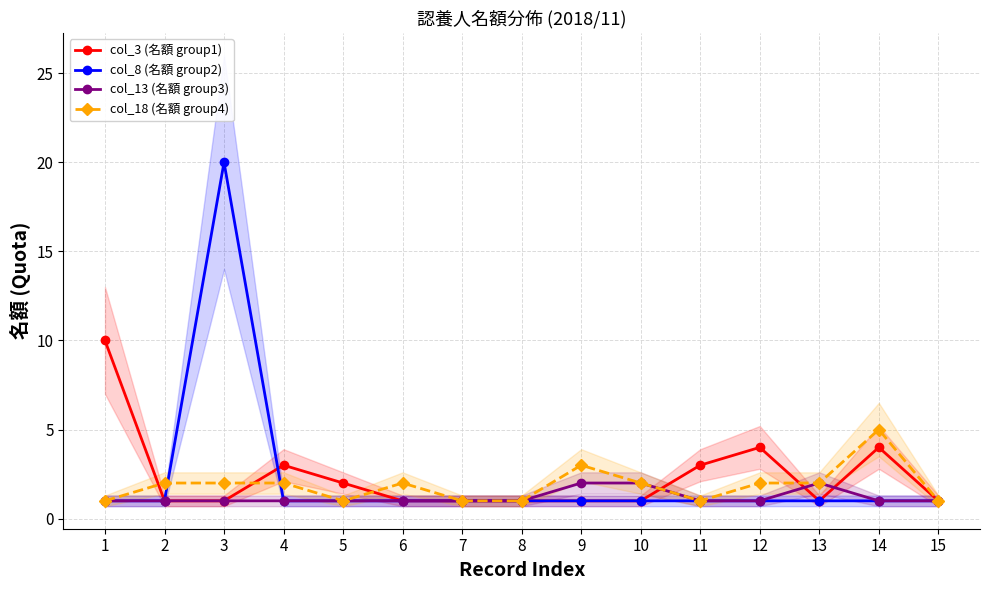

Reading left to right, extract all data points from this chart.

col_3 (名額 group1): 10	1	1	3	2	1	1	1	1	1	3	4	1	4	1
col_8 (名額 group2): 1	1	20	1	1	1	1	1	1	1	1	1	1	1	1
col_13 (名額 group3): 1	1	1	1	1	1	1	1	2	2	1	1	2	1	1
col_18 (名額 group4): 1	2	2	2	1	2	1	1	3	2	1	2	2	5	1